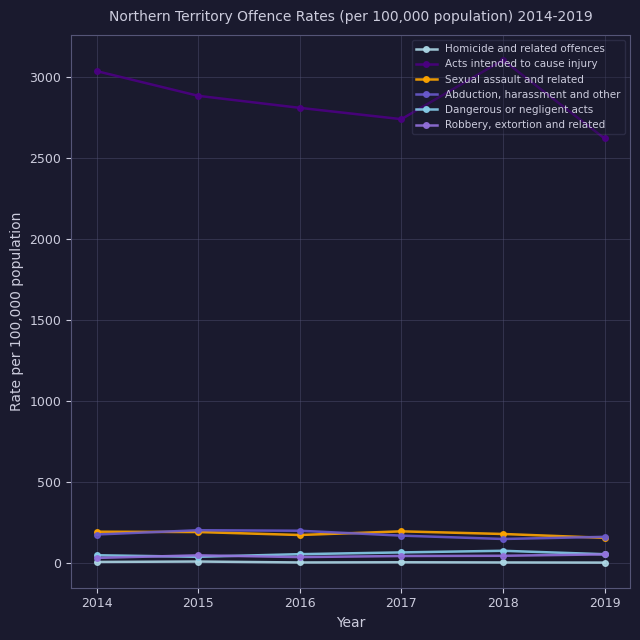

How many data points in Acts intended to cause injury are above 2885?

3